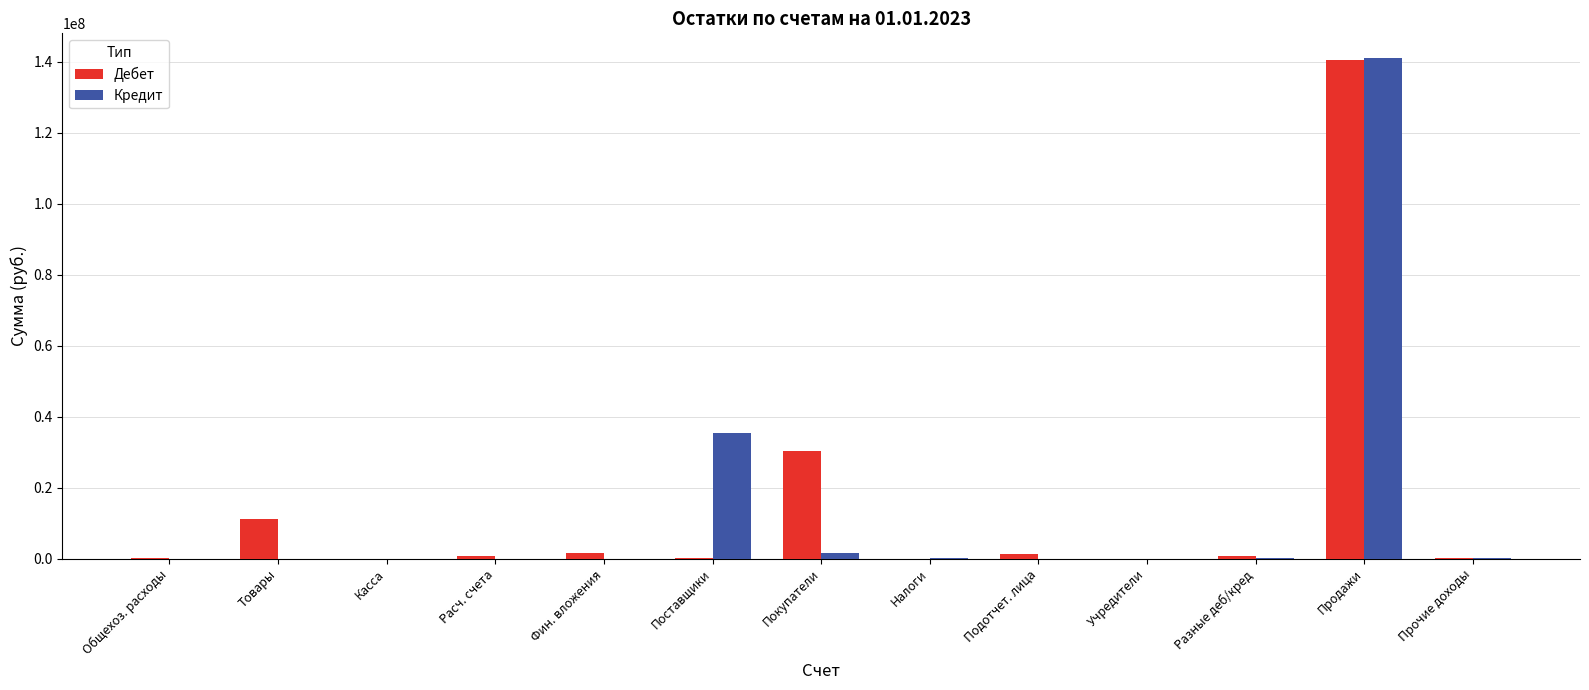

At which category is the sum across all series the highest?

Продажи